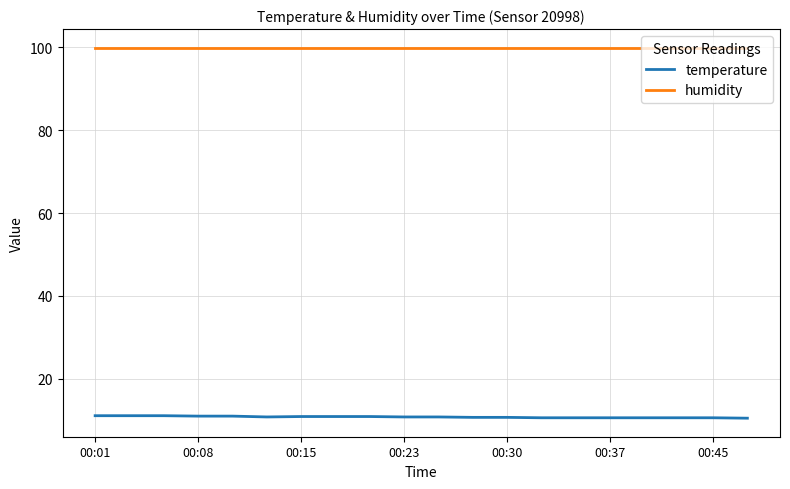

List the series in order of their overall mean, highest first.

humidity, temperature